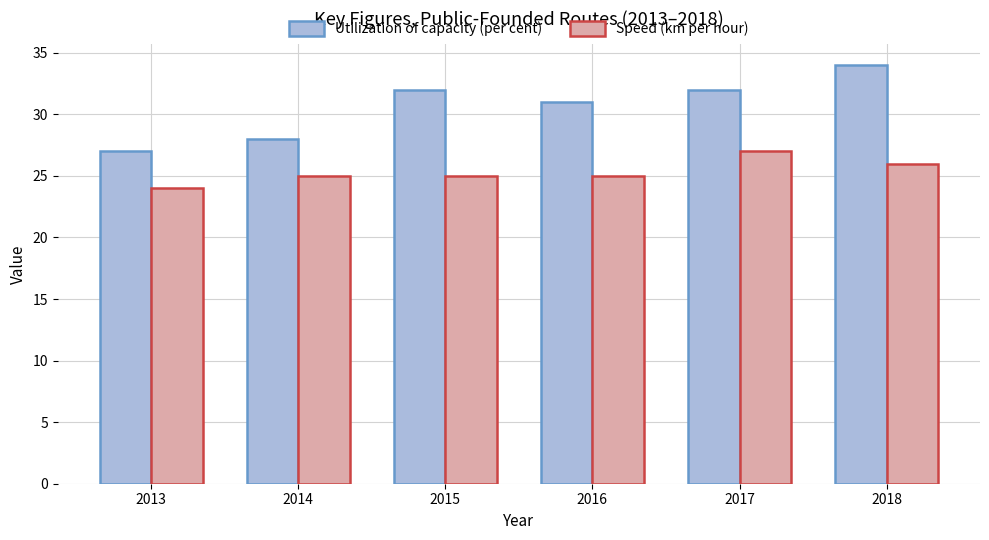

The Speed (km per hour) series shows 27 at 2017. True or false?

True